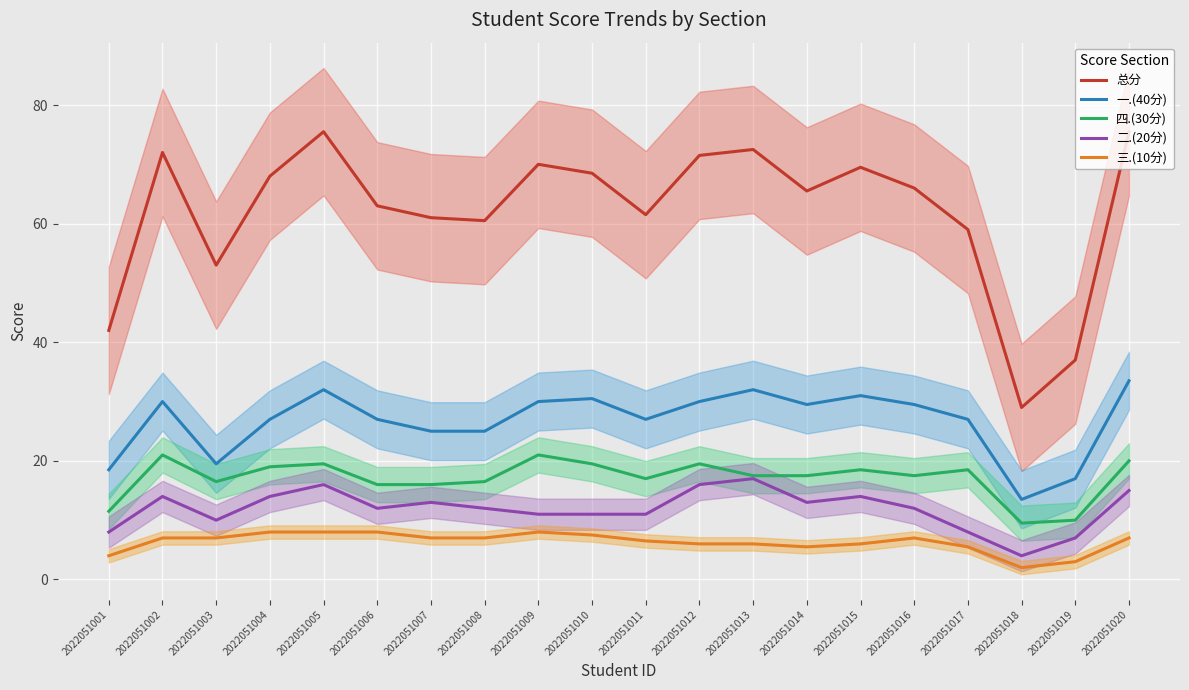

What is the total value across all series at 2022051018?

58.0